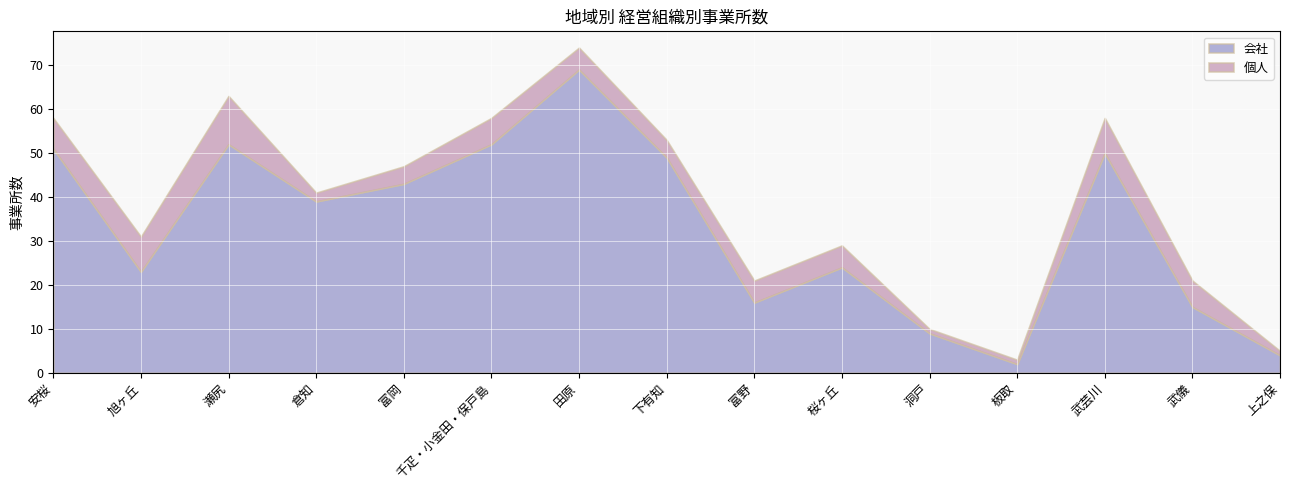

Which series has the widest spread of values?

会社